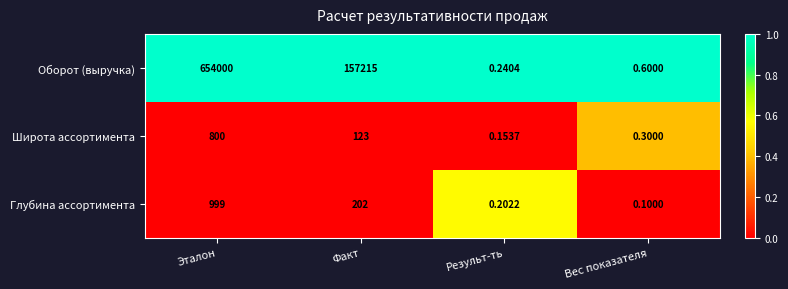

What is the total value across all series at Вес показателя?

1.0